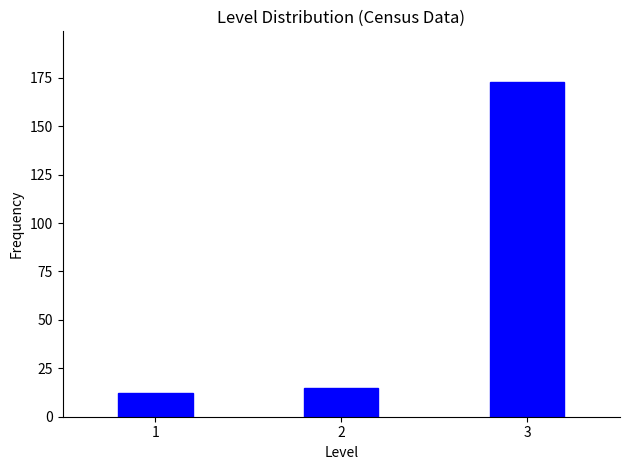

Reading left to right, list all the values displayed in this chart.

12	15	173